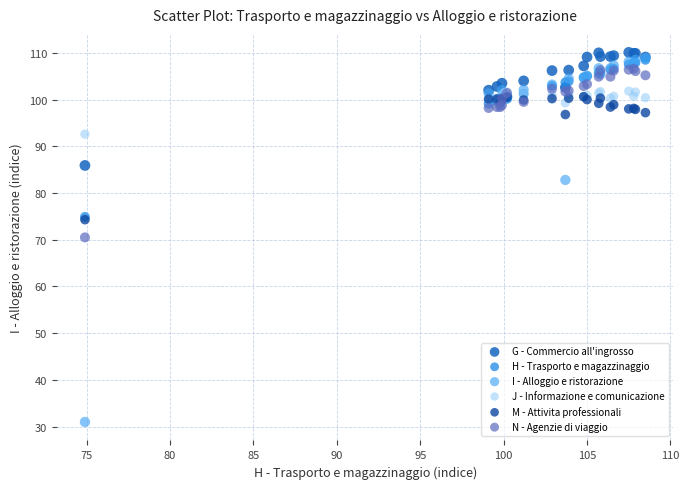

Which series contains the highest Y value?

G - Commercio all'ingrosso